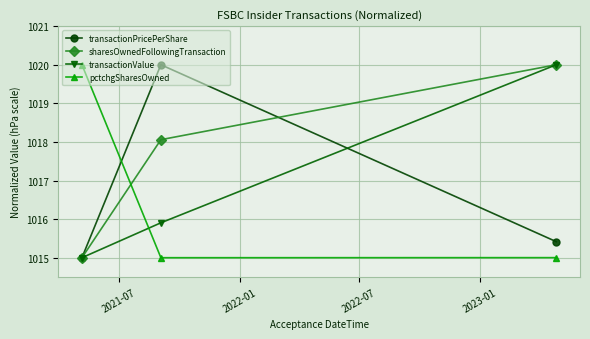

Which series has the largest total across all categories?

sharesOwnedFollowingTransaction